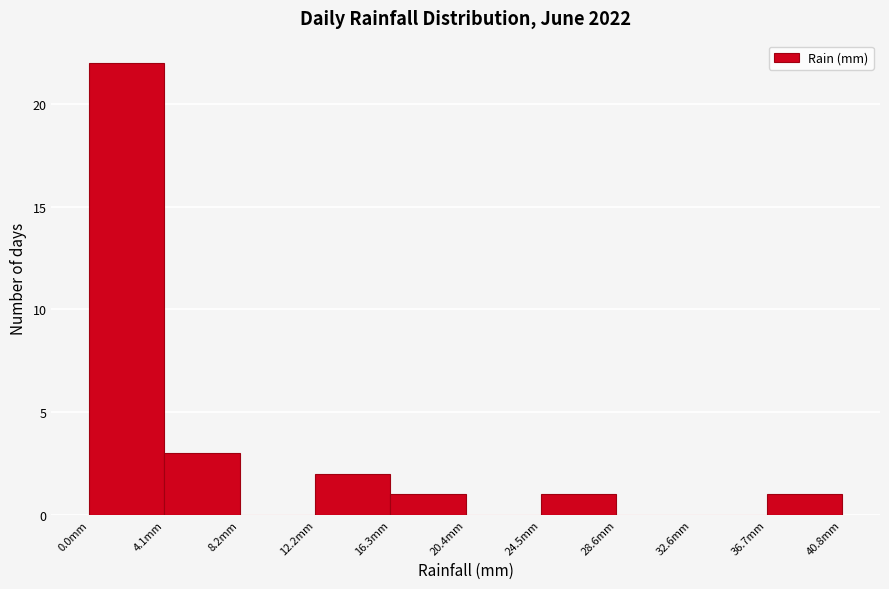

Over which range of the x-axis is the bar tallest?

0.0 to 4.0